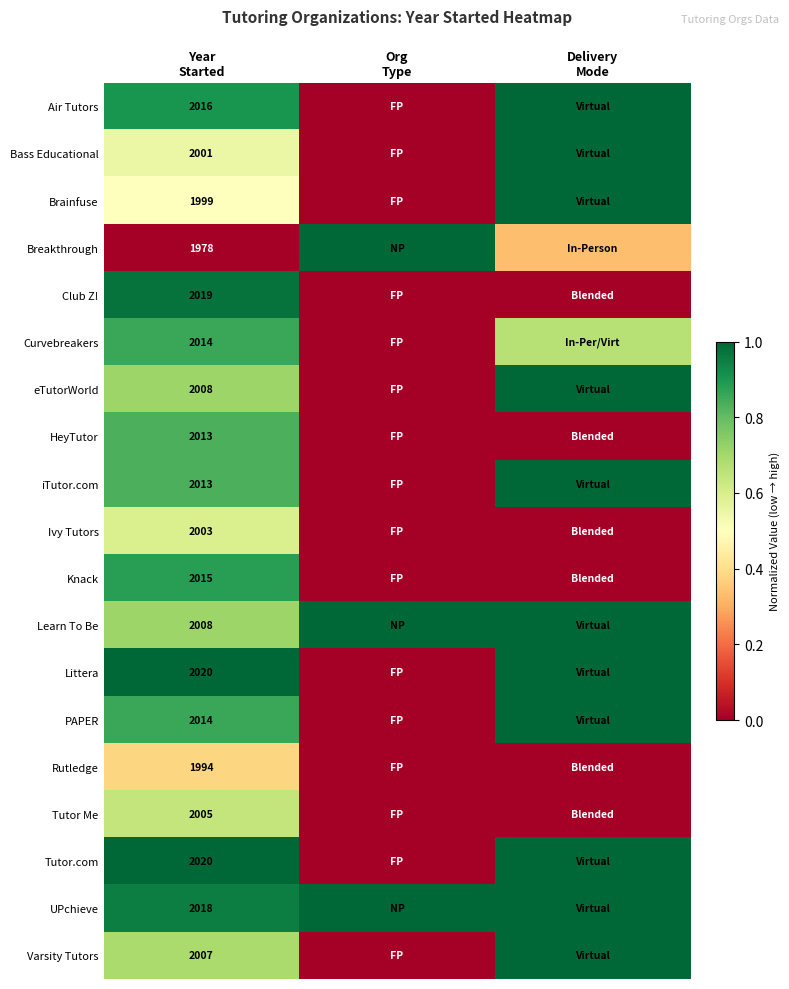

Which has a higher value, Org
Type or Year
Started?

Year
Started